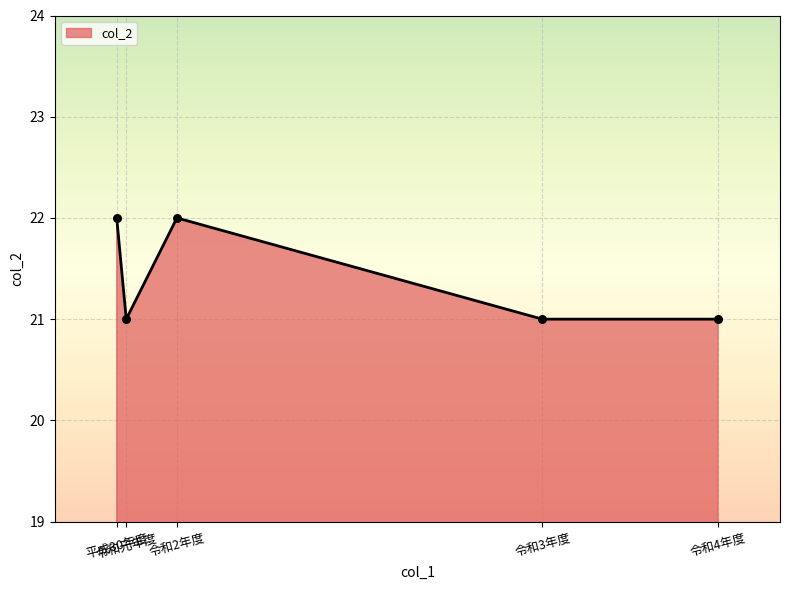

Between 令和4年度 and 平成30年度, which is larger?

平成30年度